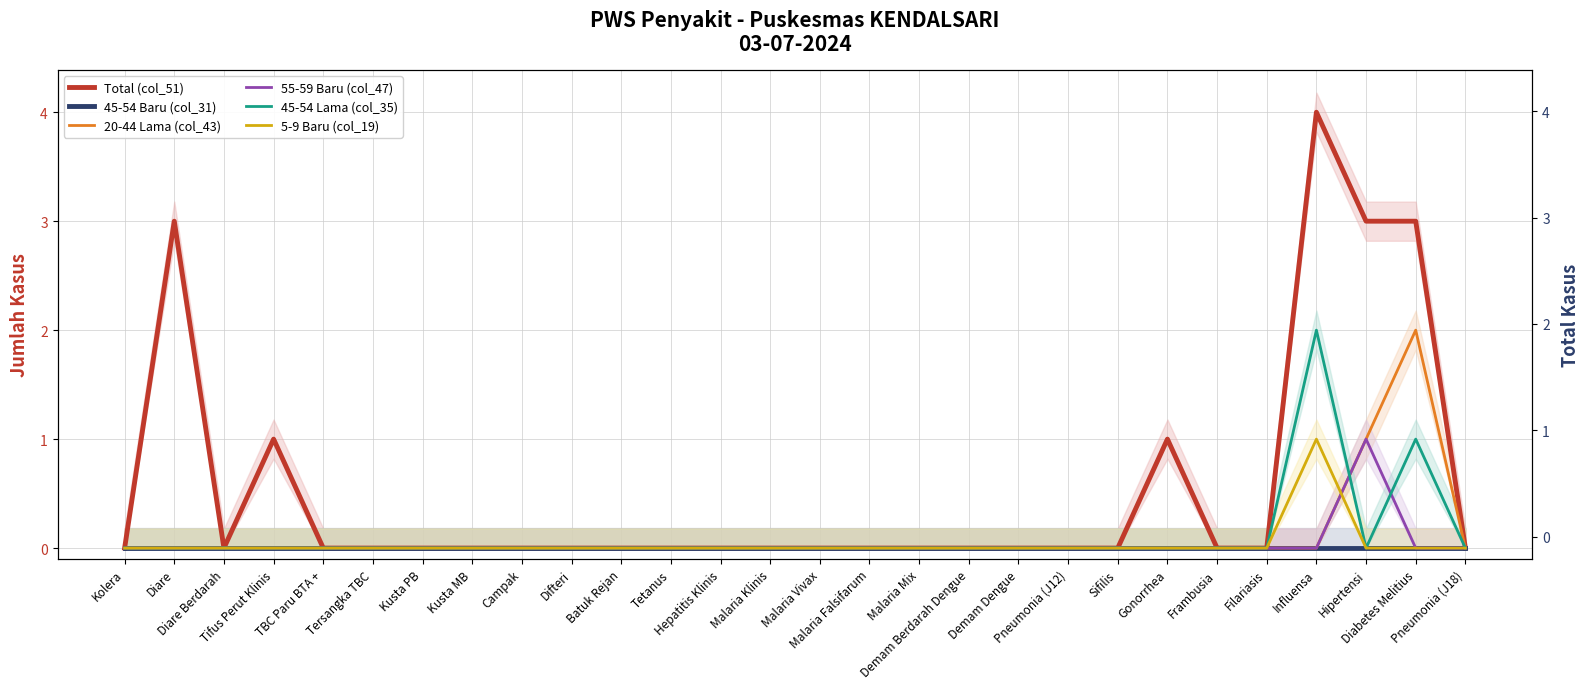

Which category has the highest value in the Total (col_51) series?

Influensa